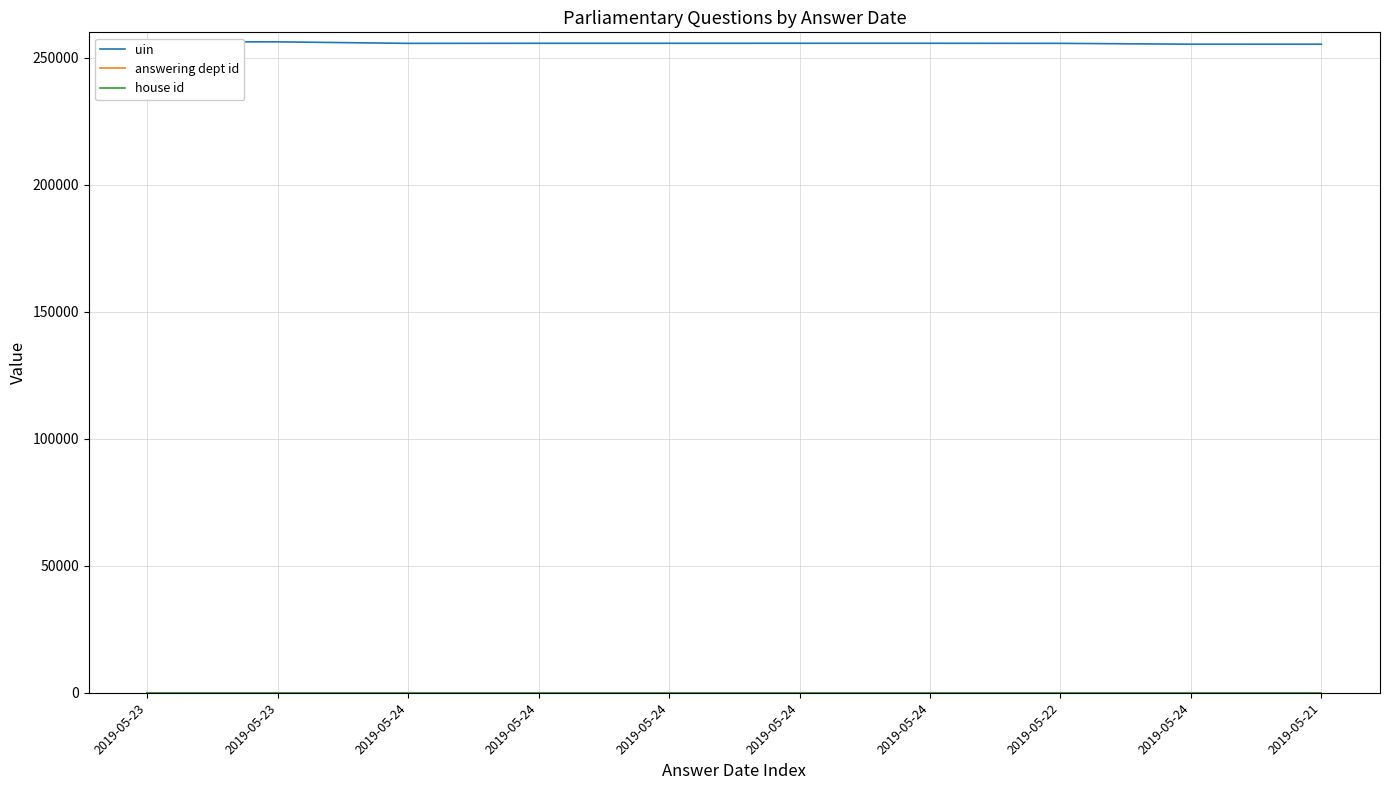

At which label does uin first exceed 255684?

2019-05-23